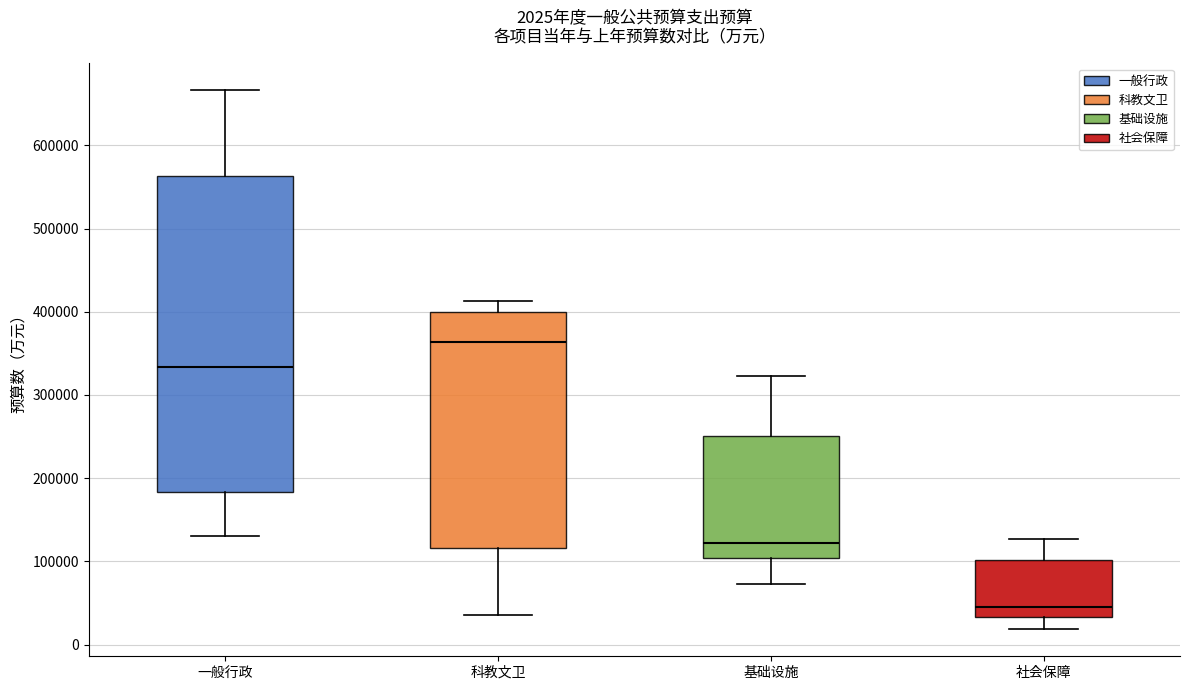

Which box's median line is the lowest?

社会保障